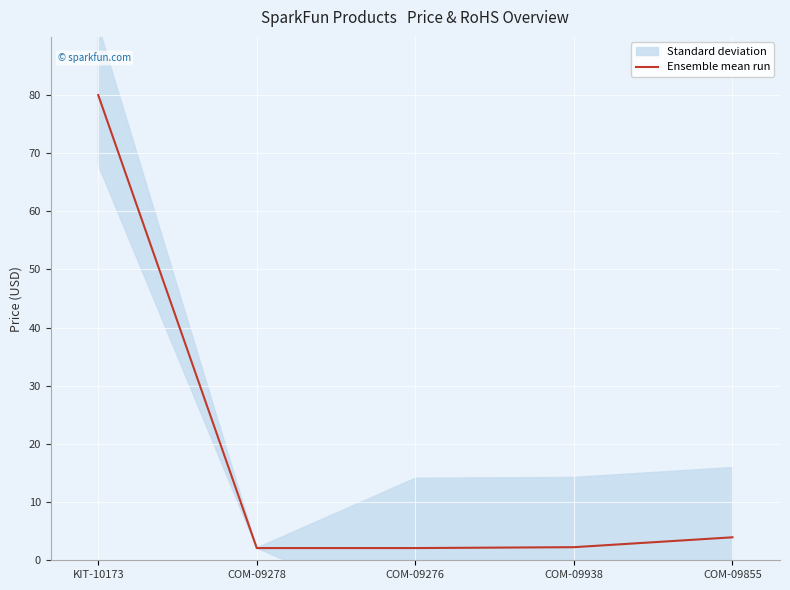

Is it true that the value at COM-09938 is 2.2?

True